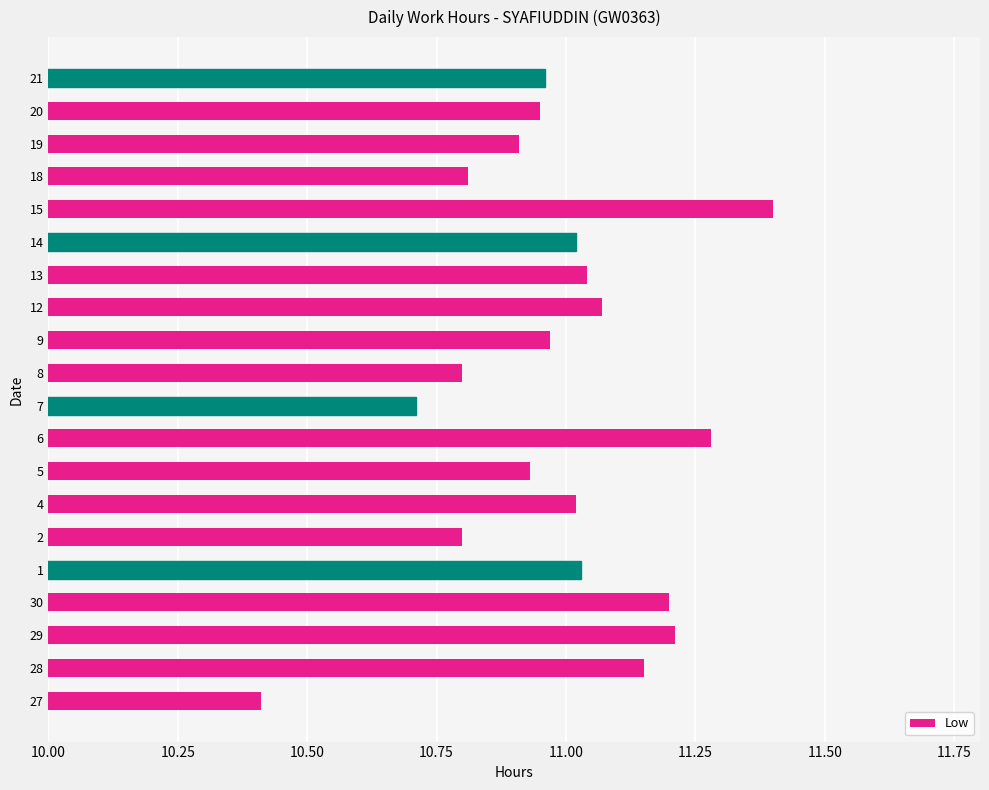

The chart shows a value of 3.9 at 8. True or false?

False